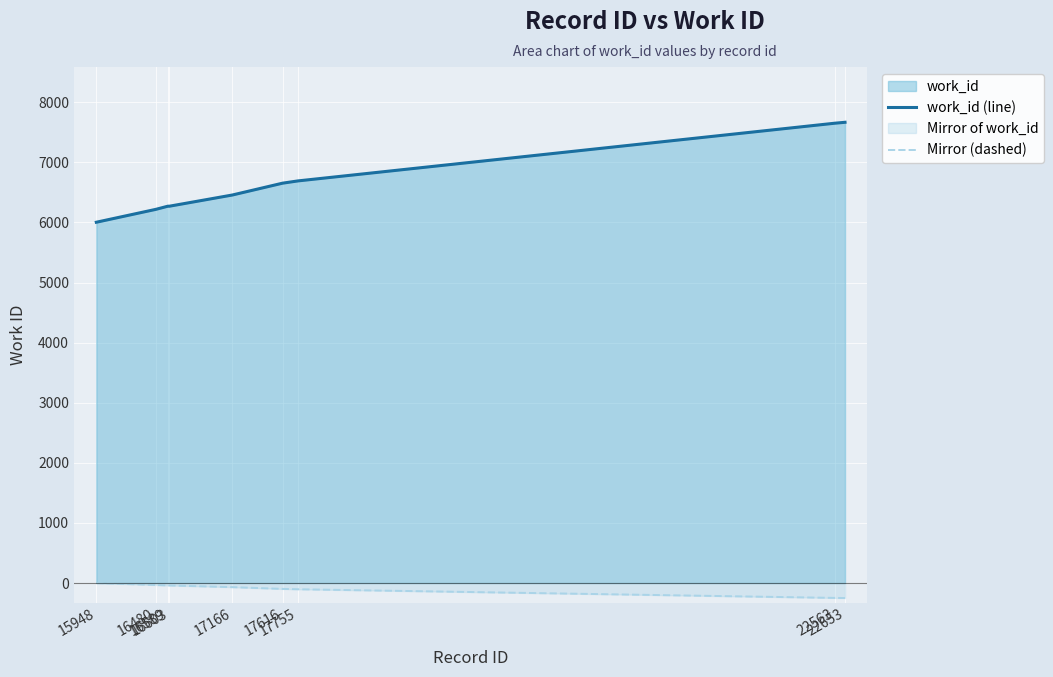

Rank the series at 17616 from highest to lowest value.

work_id (line), Mirror (dashed)